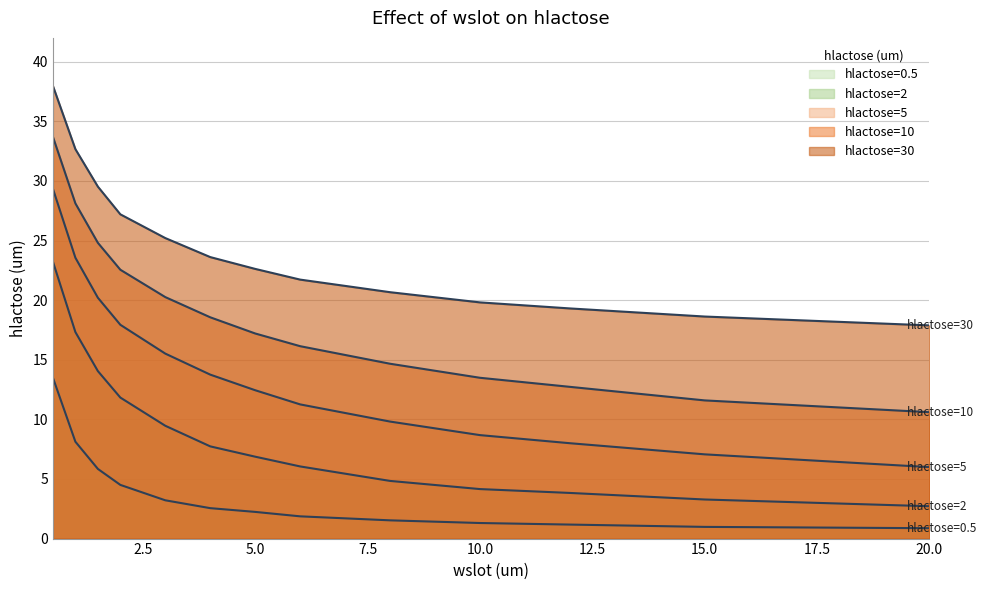

Rank the series by their maximum value, from highest to lowest.

hlactose=30, hlactose=10, hlactose=5, hlactose=2, hlactose=0.5